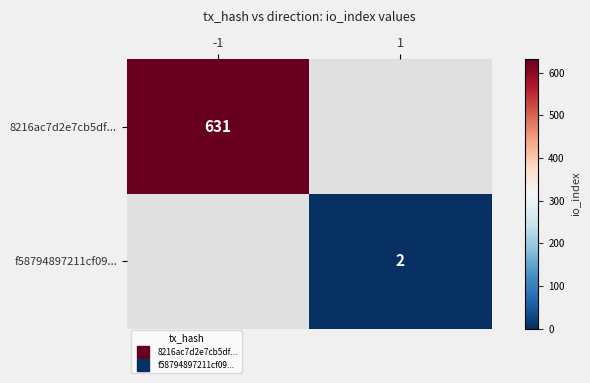

Is it true that f58794897211cf09... equals 2.6 at 1?

False